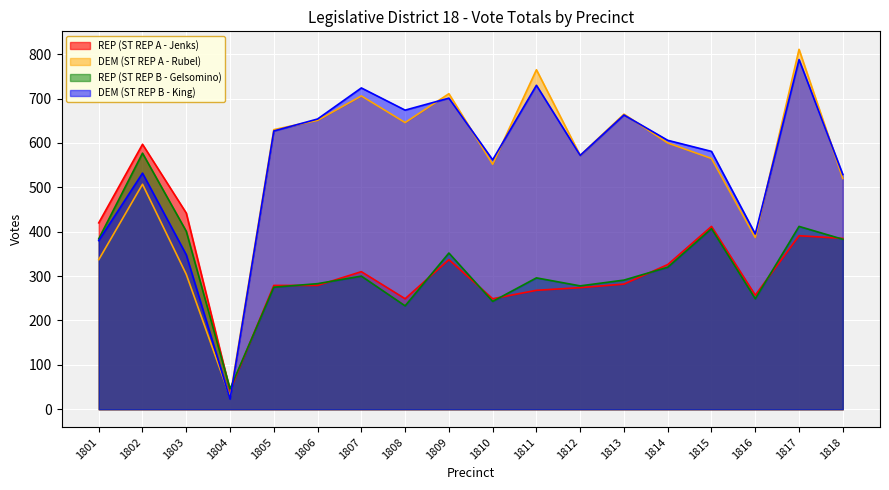

How many values in the DEM (ST REP B - King) series are below 606?

9